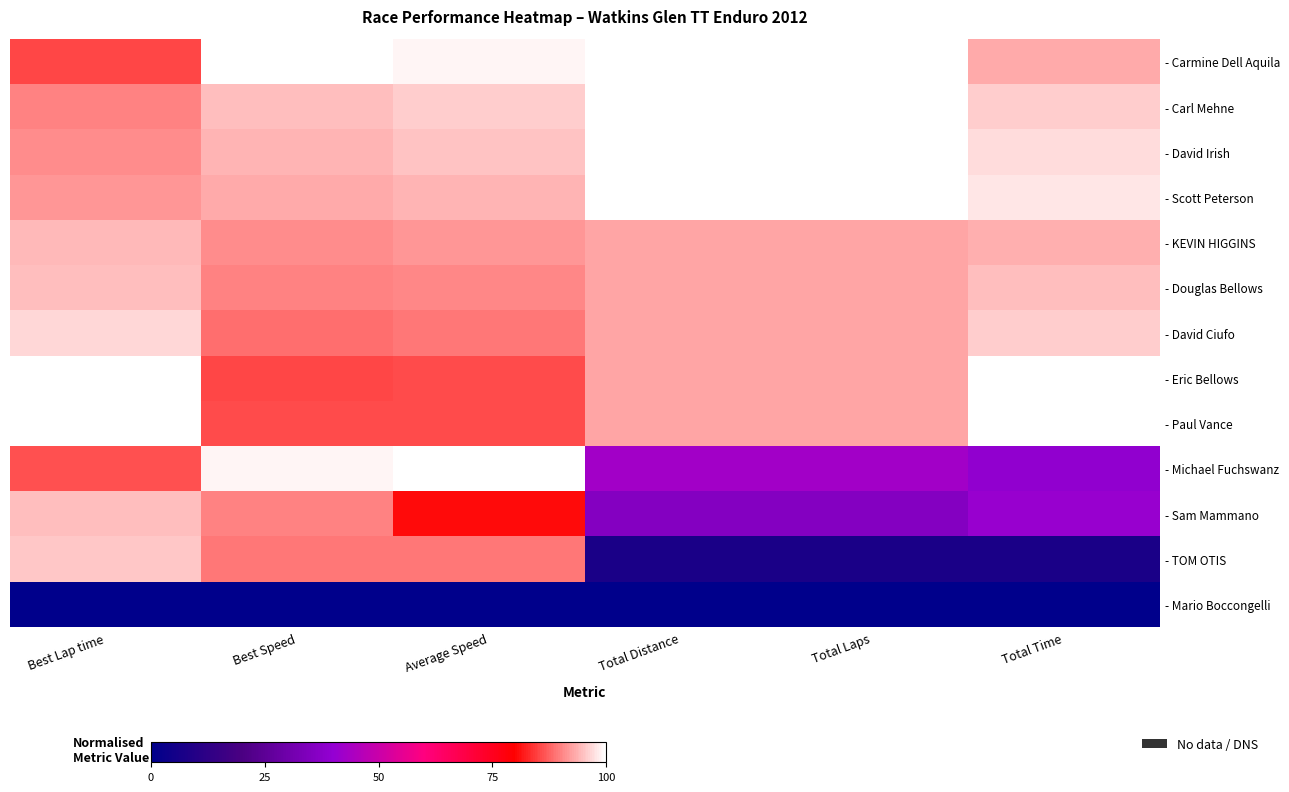

What is the total value across all series at Best Lap time?

11.2